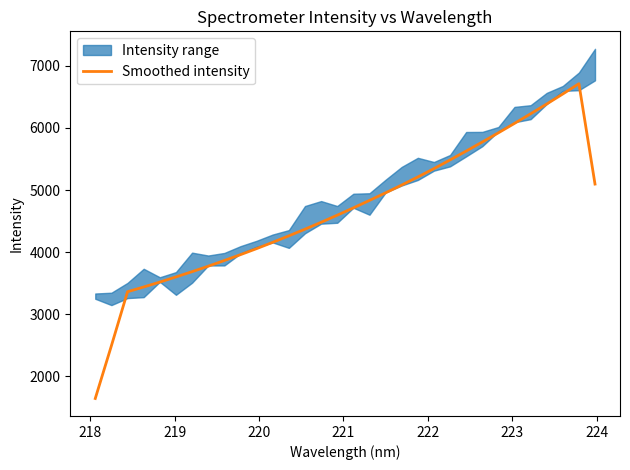

The chart shows a value of 11432.9 at 29. True or false?

False